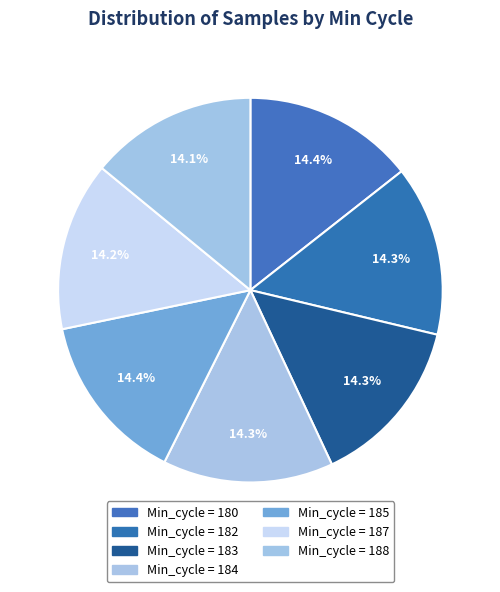

Count the number of slices in the pie.

7